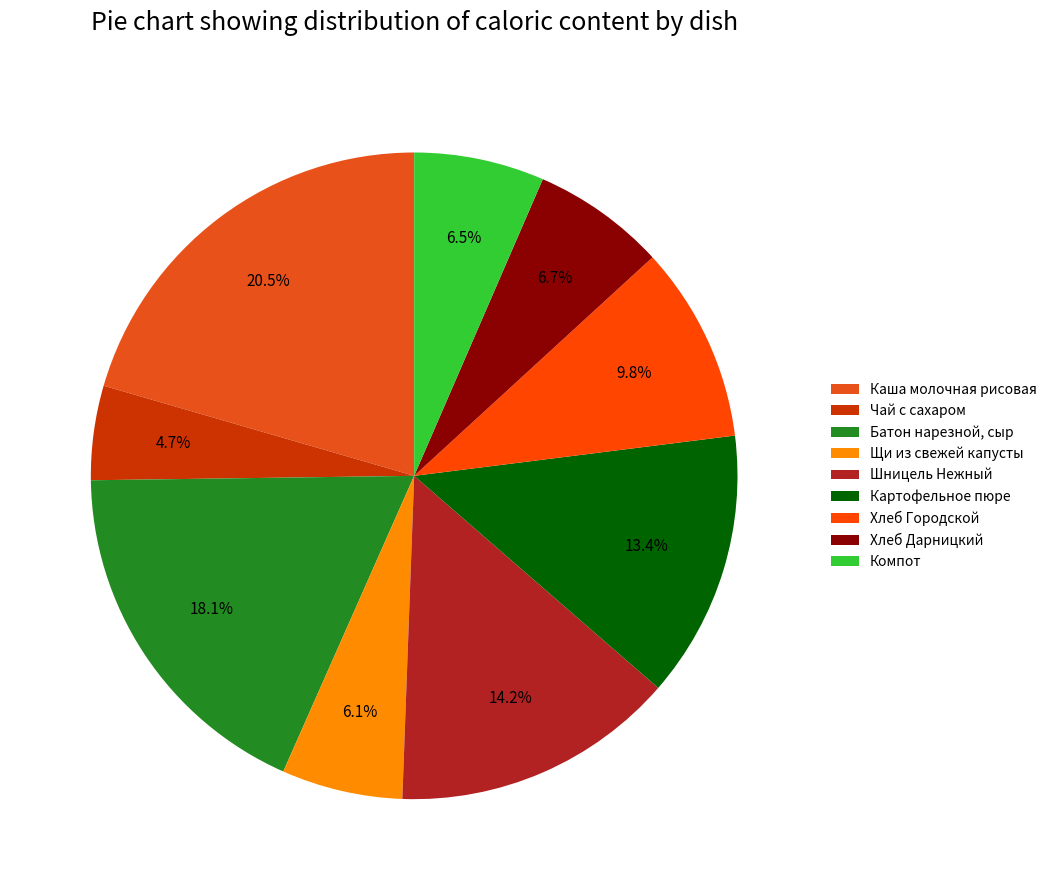

How many segments does this pie chart have?

9